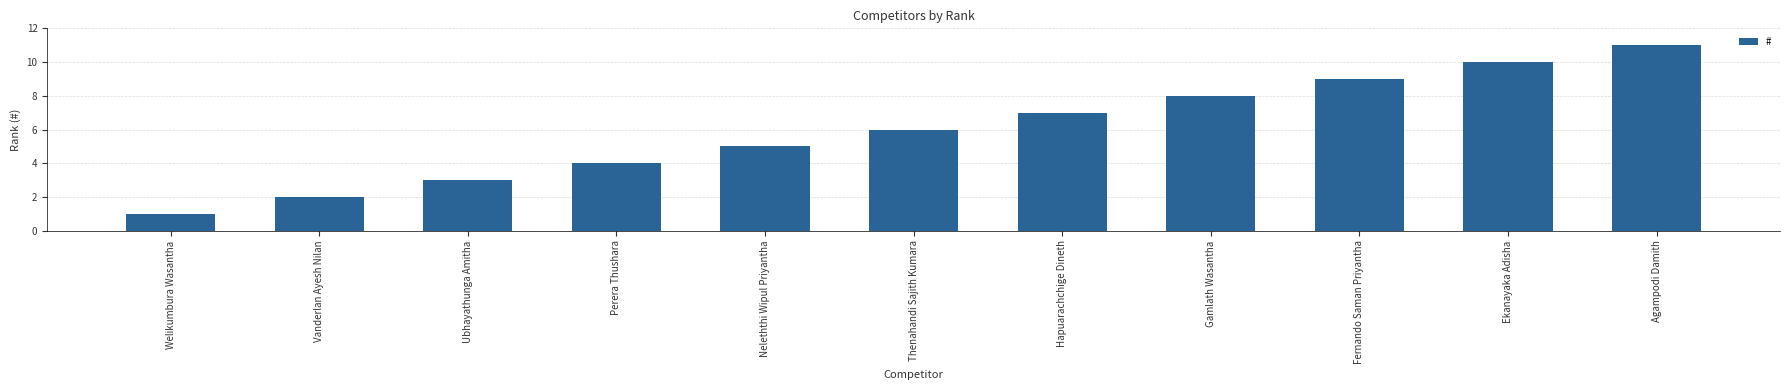

What is the label of the 8th bar from the left?

Gamlath Wasantha